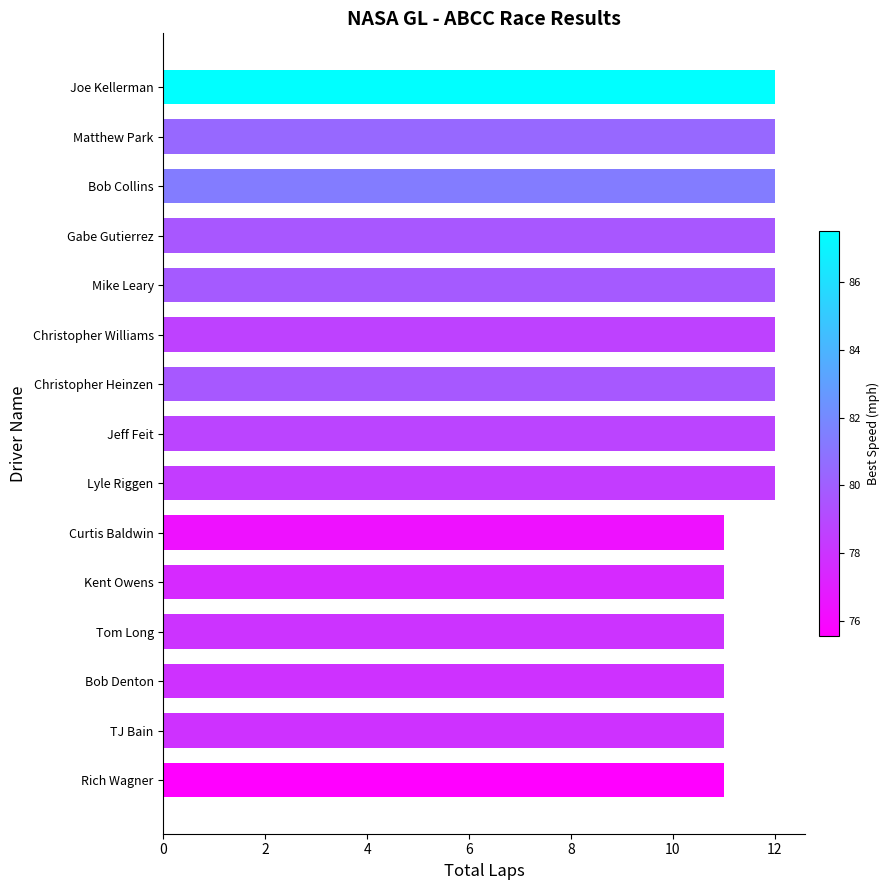

The value at Curtis Baldwin is 7. True or false?

False